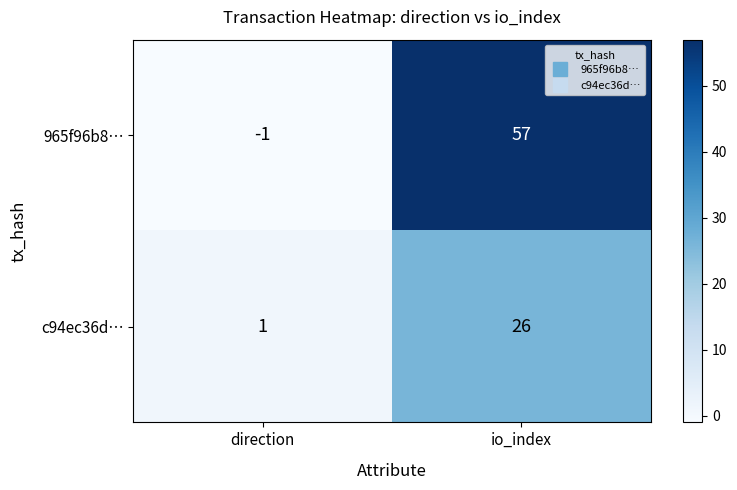

The 965f96b8… series shows -1 at direction. True or false?

True